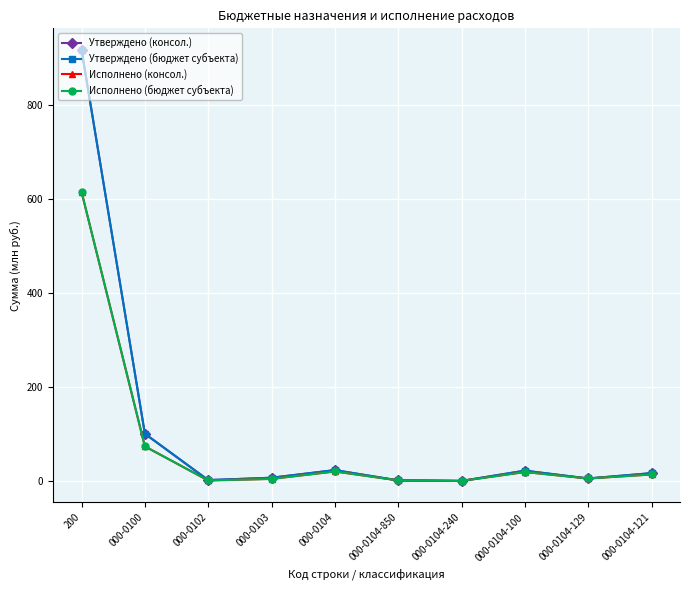

Does the chart have visible grid lines?

Yes